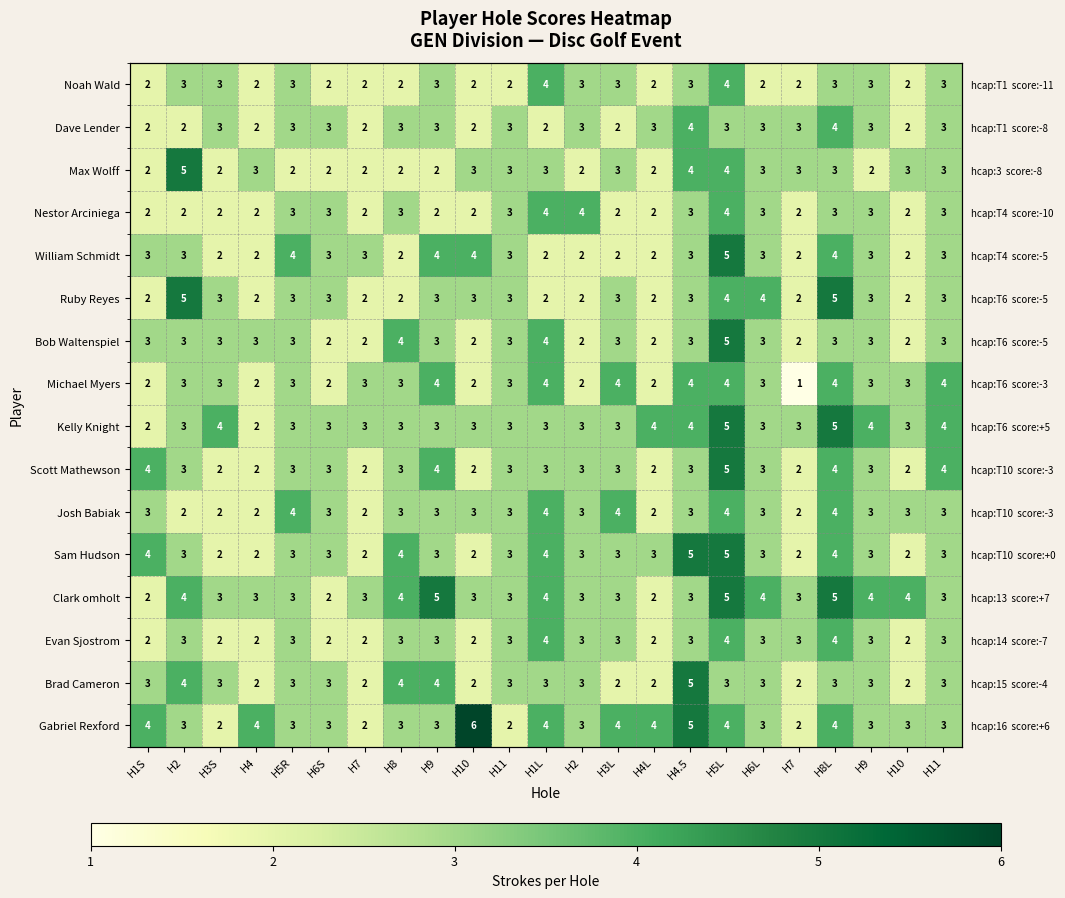

What is the sum of the Nestor Arciniega values at H4L and H2?

4